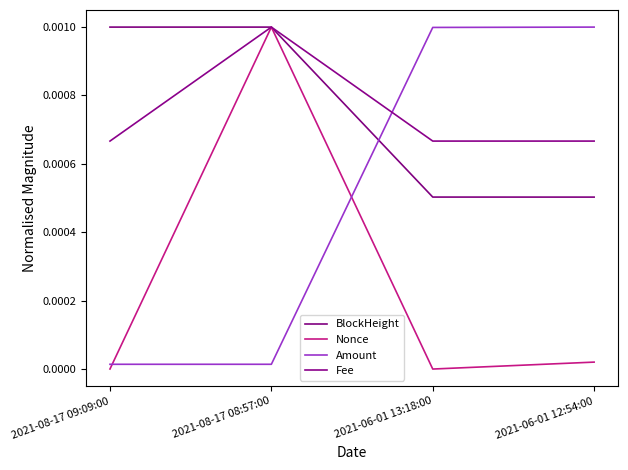

At how many categories does at least one series exceed 0?

4